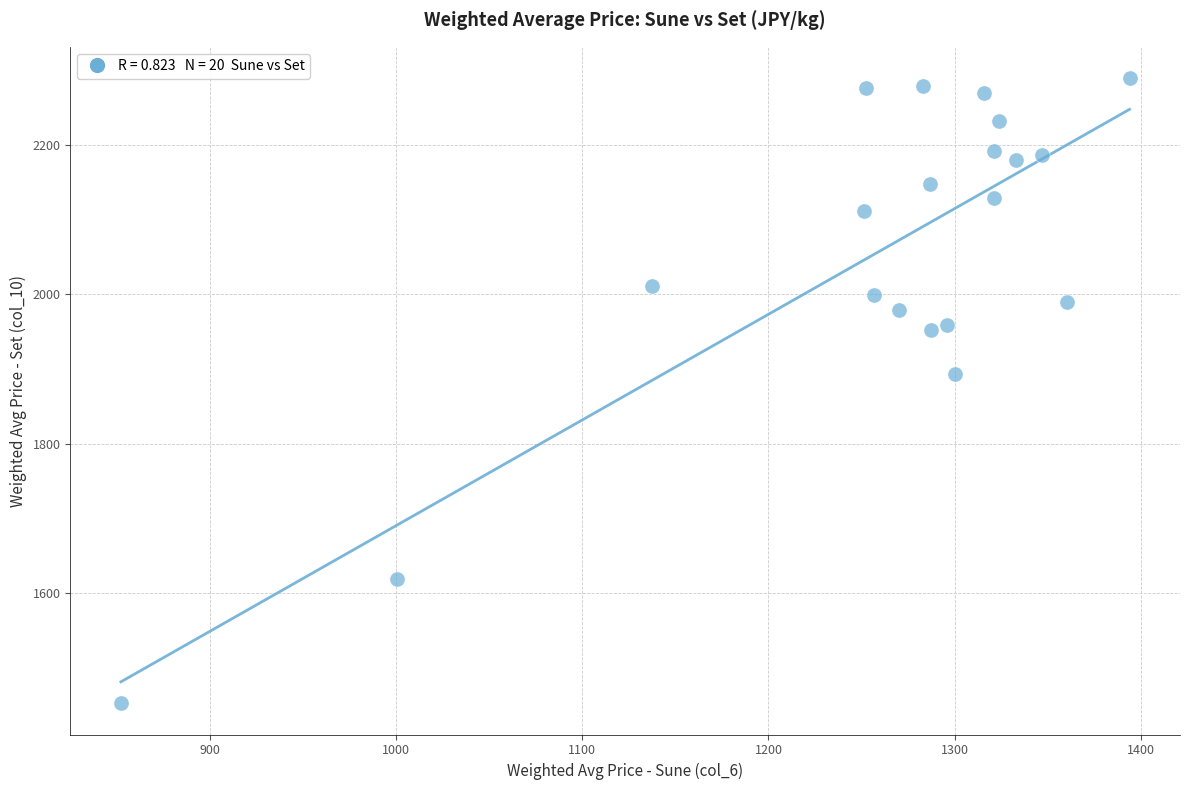

What is the range of Y values (max minus min)?

837.1